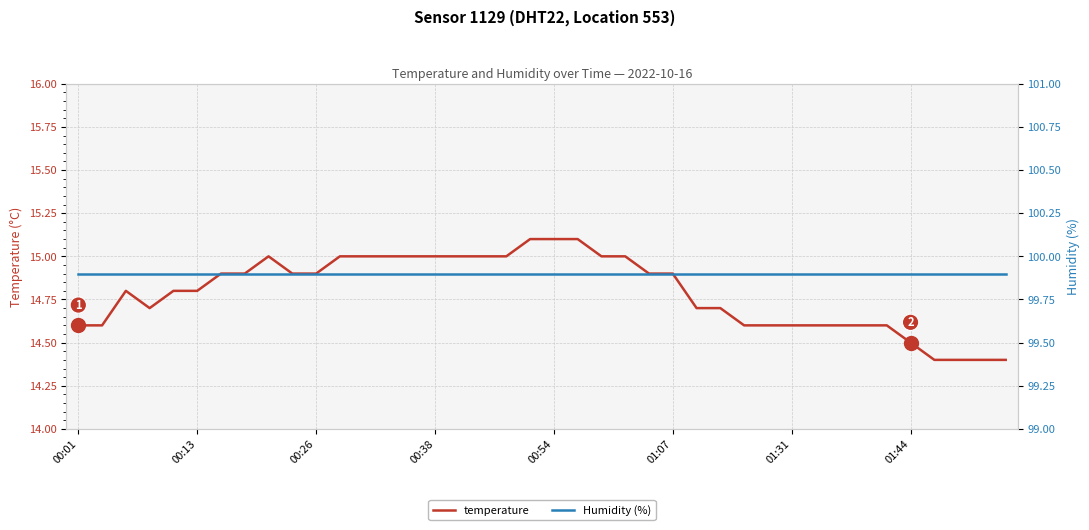

What is the minimum value shown in the chart?

14.4